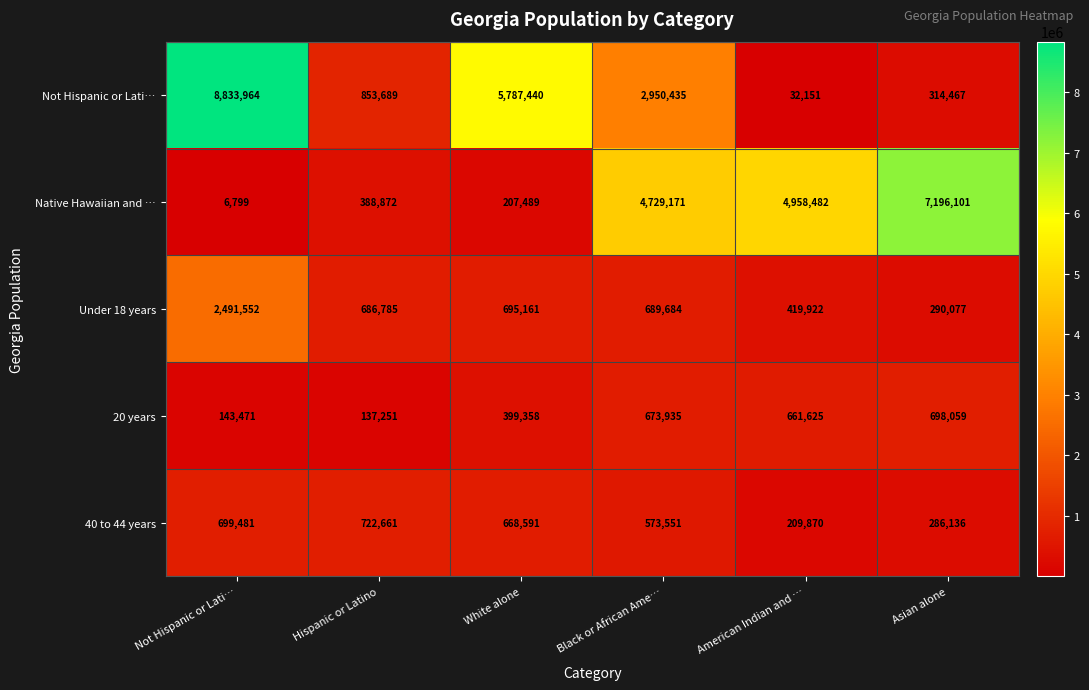

What is the difference between the second highest and minimum values in the Not Hispanic or Lati… series?

5755289